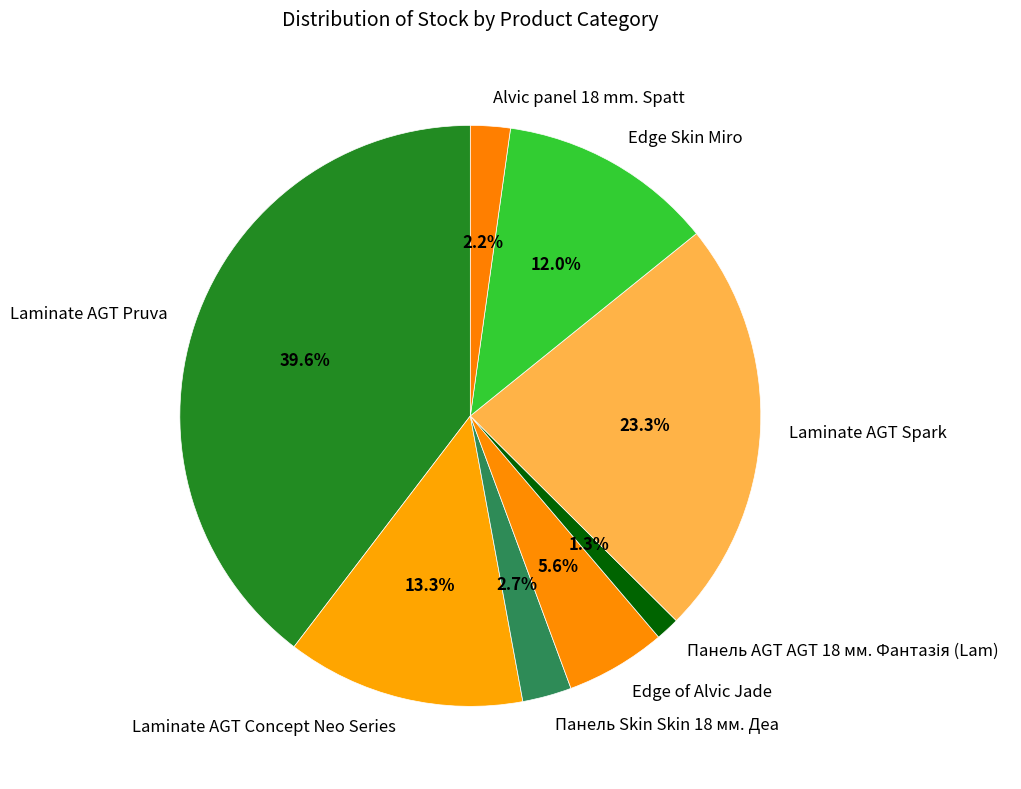

What percentage do Laminate AGT Concept Neo Series and Laminate AGT Pruva together represent?

52.9%